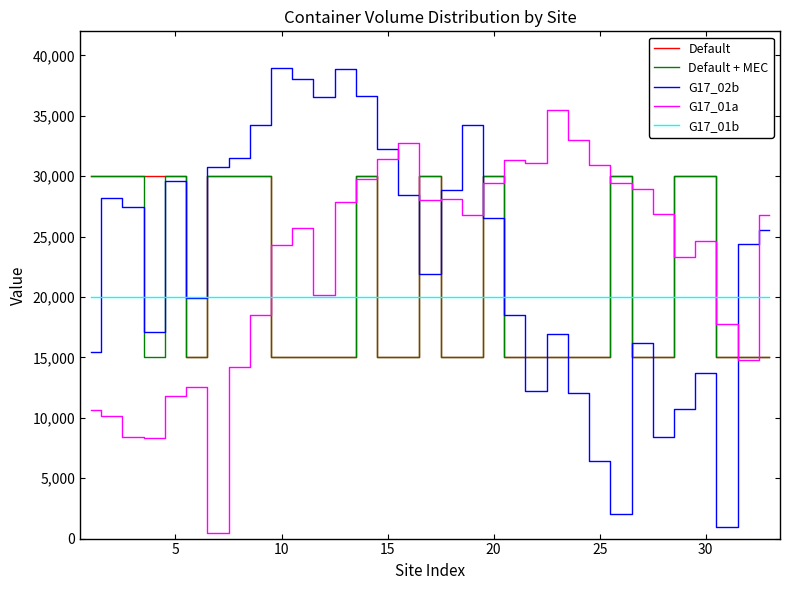

Which series ends up on top after the final intersection of G17_02b and Default?

G17_02b